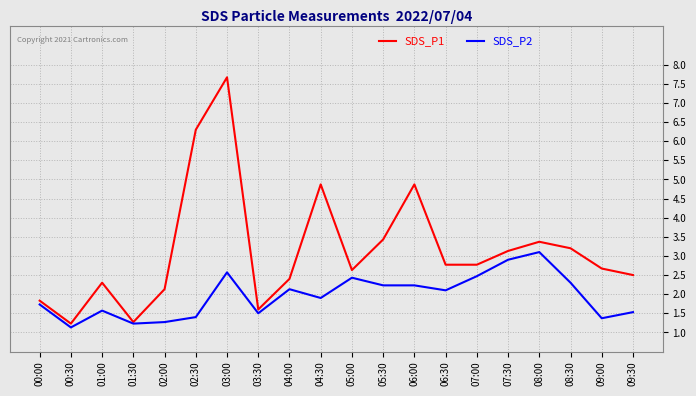

What is the difference between the SDS_P2 values at 09:00 and 07:30?

1.5